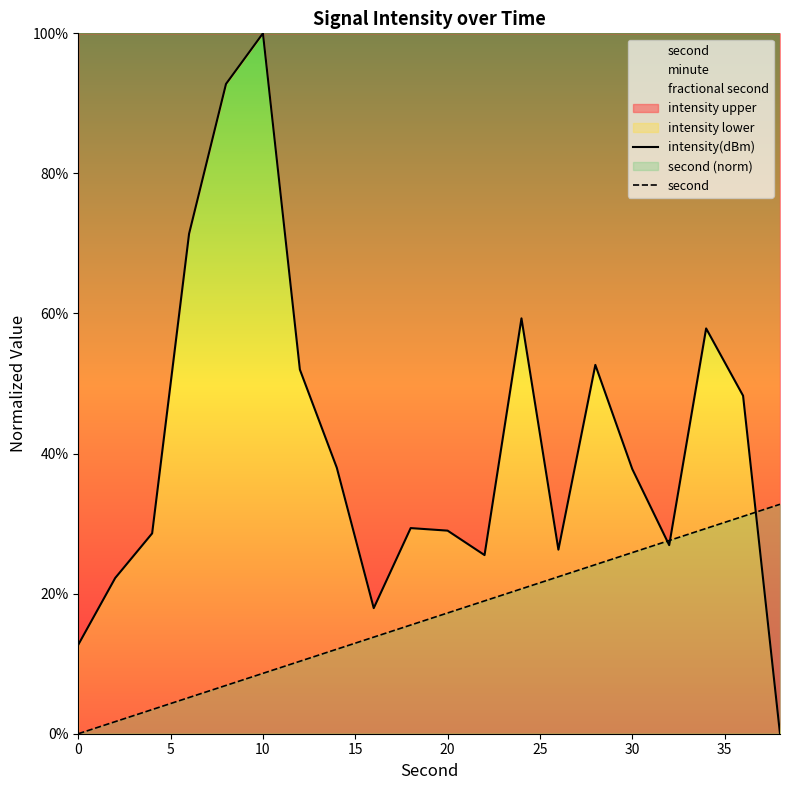

At which label does intensity(dBm) reach its peak?

10